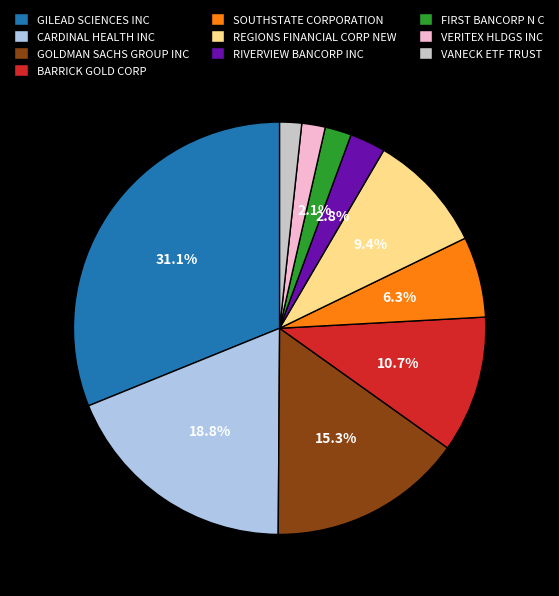

Which category has the biggest portion of the pie?

GILEAD SCIENCES INC